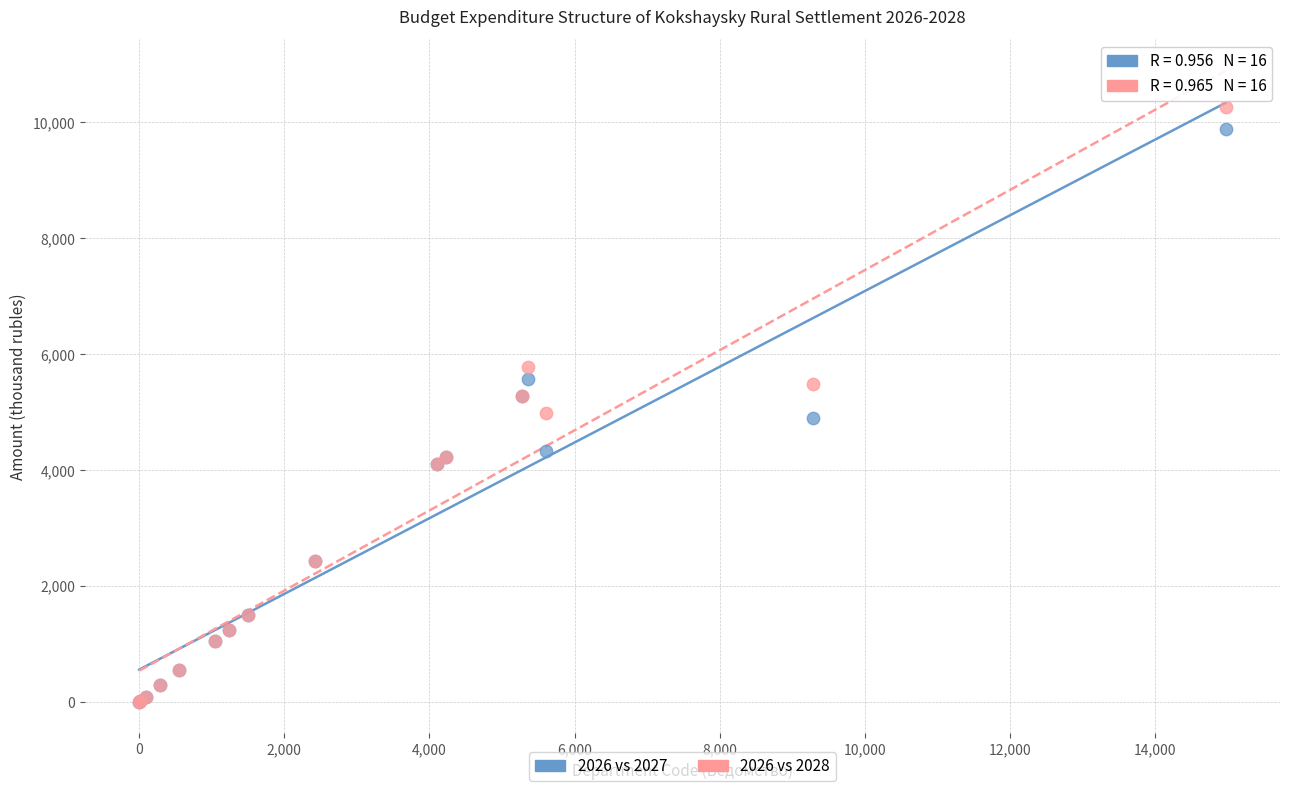

Which series contains the highest Y value?

2026 vs 2028